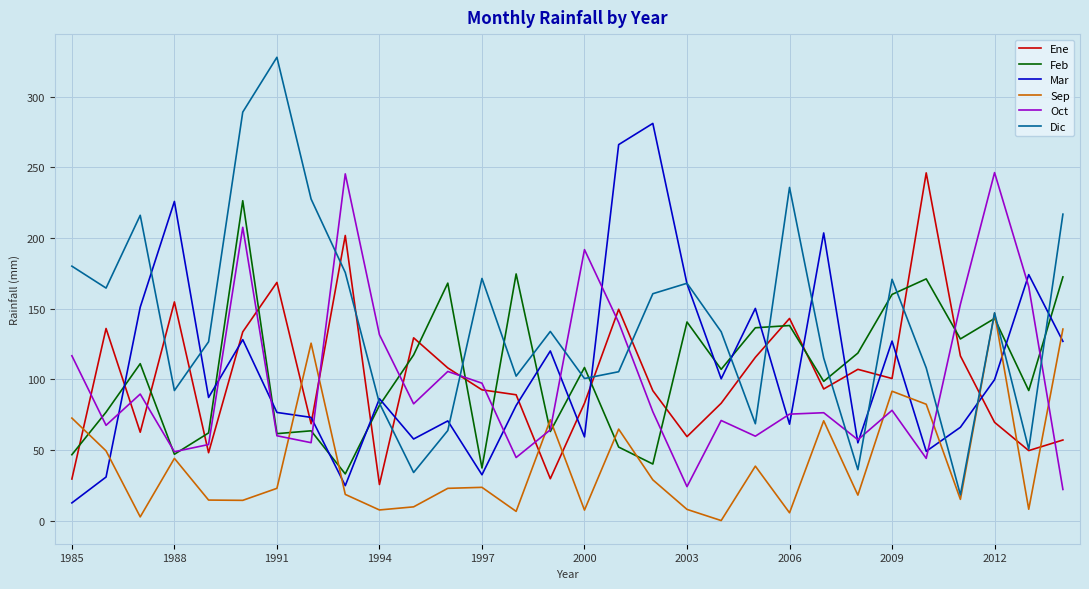

What is the maximum value shown in the chart?

327.8